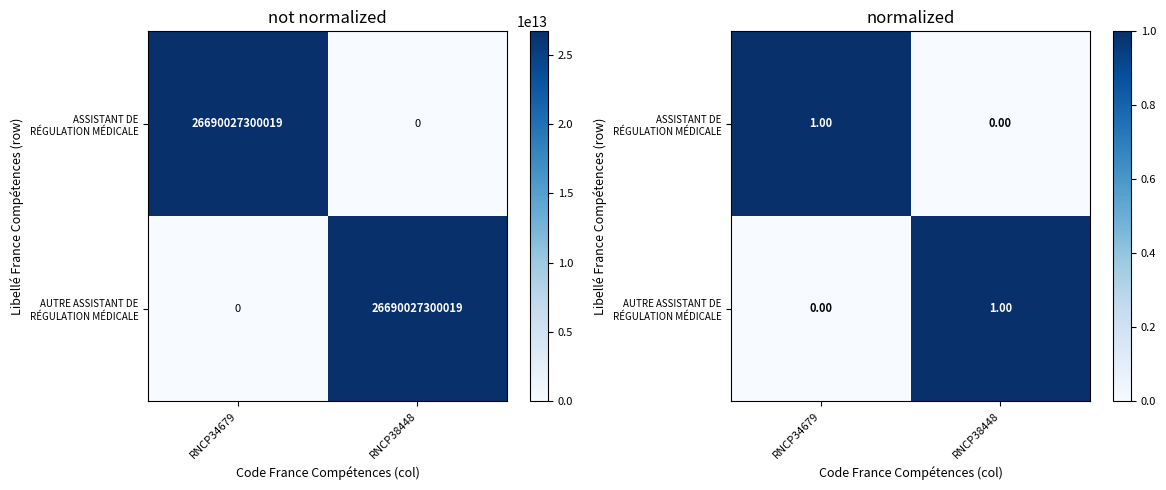

Is it true that ASSISTANT DE RÉGULATION MÉDICALE equals 0 at RNCP38448?

False